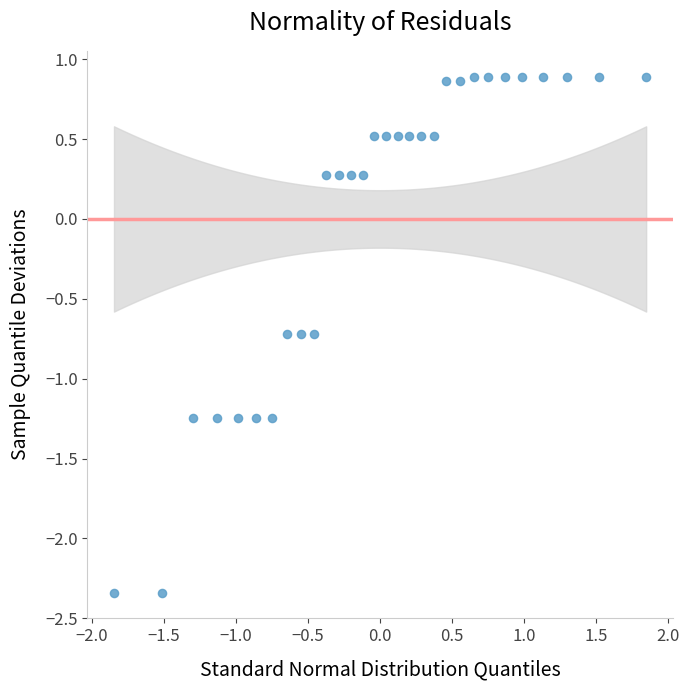

What is the range of X values (max minus min)?

3.7